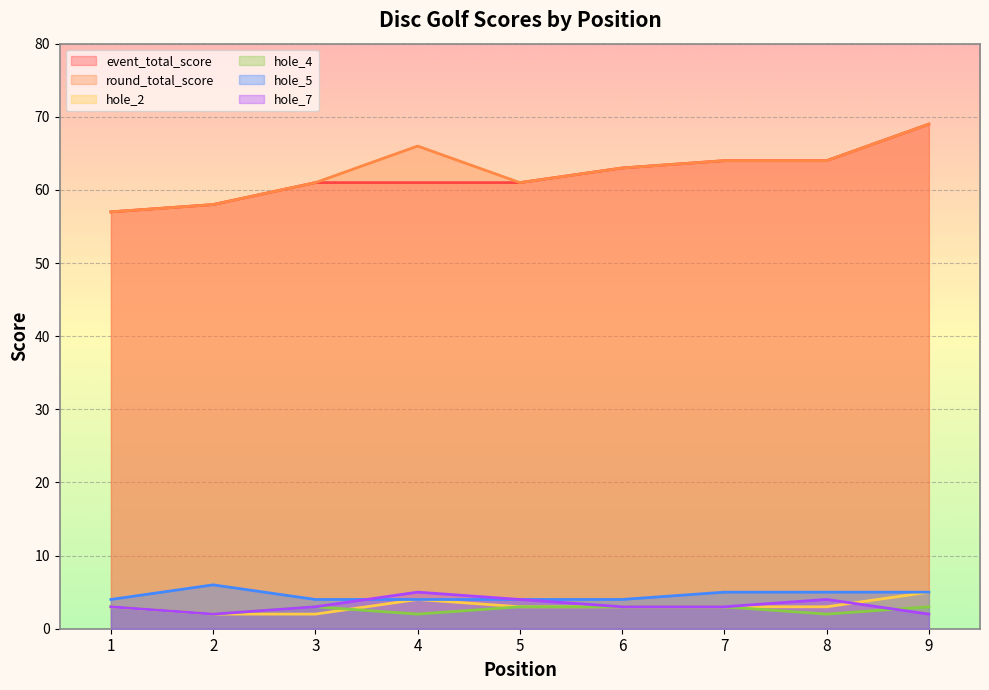

Rank the series at 2 from lowest to highest value.

hole_2, hole_4, hole_7, hole_5, event_total_score, round_total_score